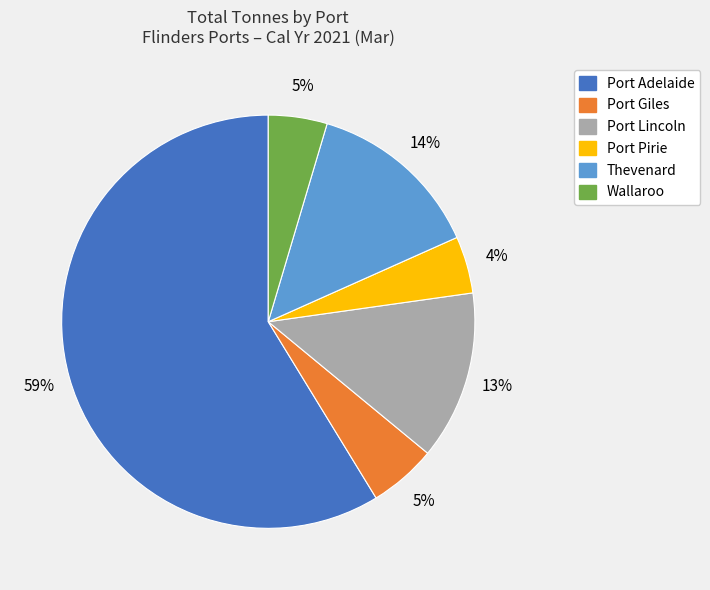

How many slices are in this pie chart?

6